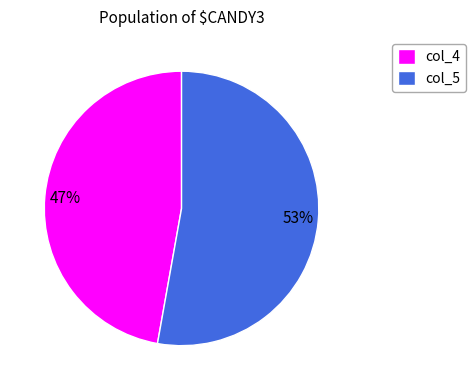

How many slices are in this pie chart?

2